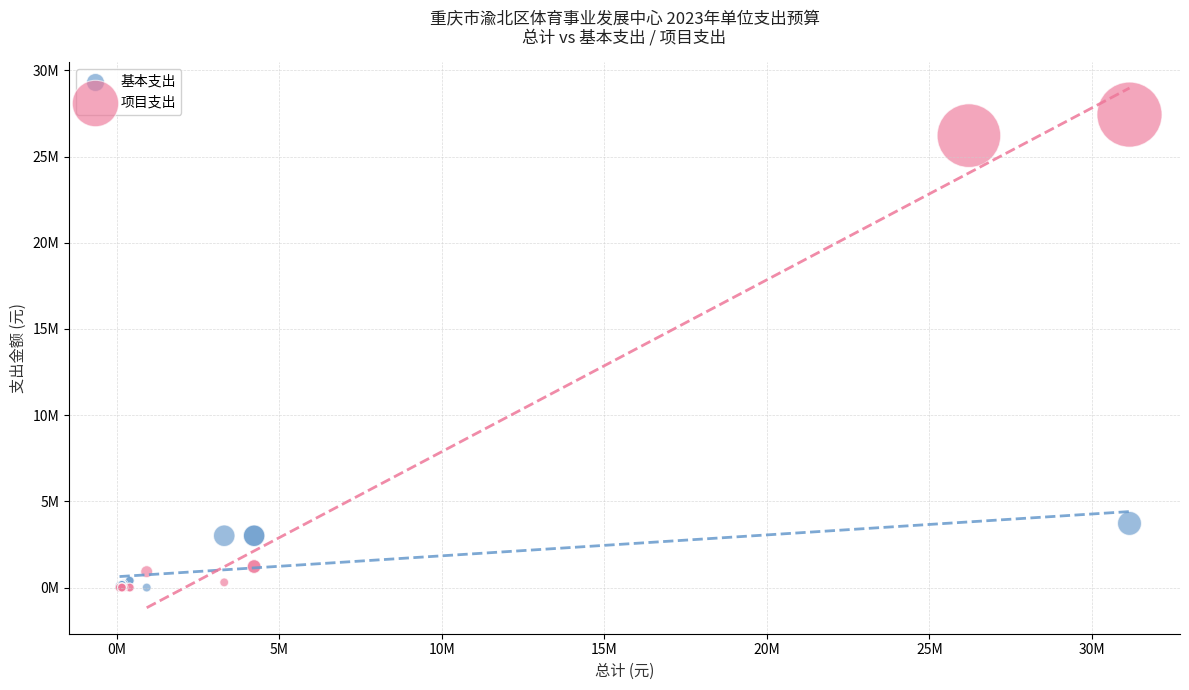

Which series contains the highest Y value?

项目支出